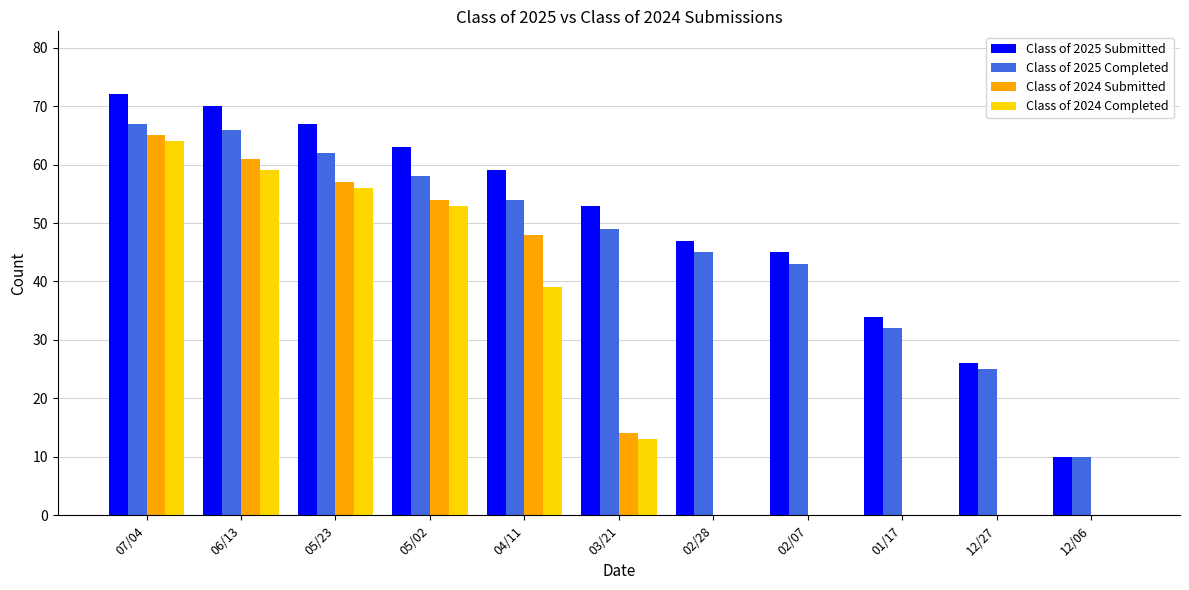

What is the total value across all series at 12/27?

51